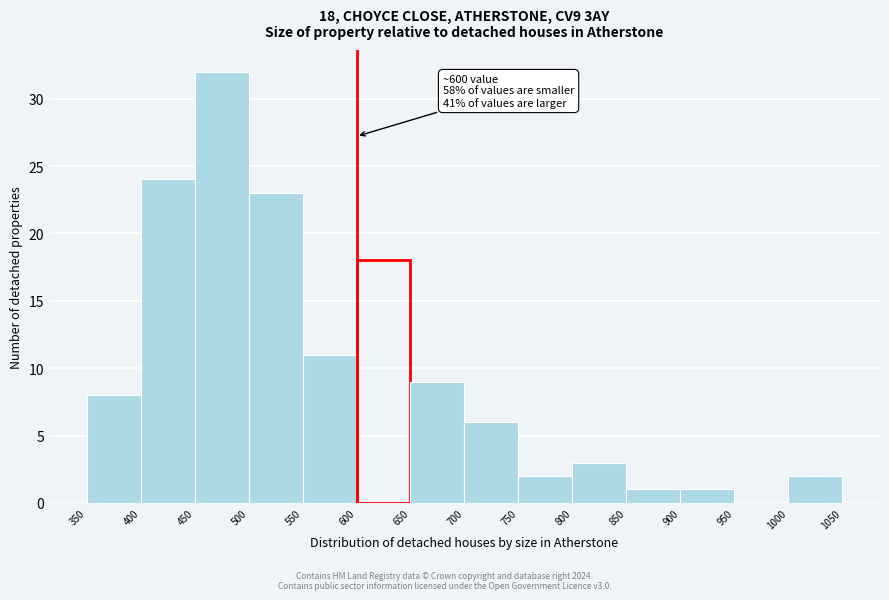

Over which range of the x-axis is the bar tallest?

450 to 500